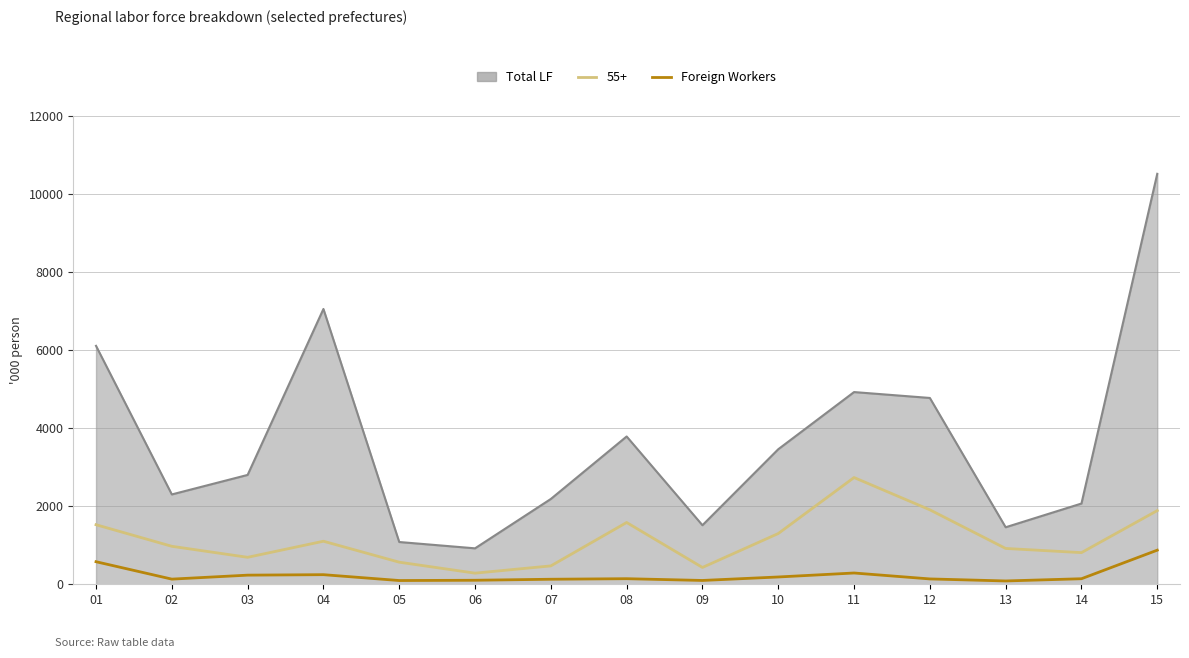

True or false: 55+ and Total LF intersect in this chart.

False